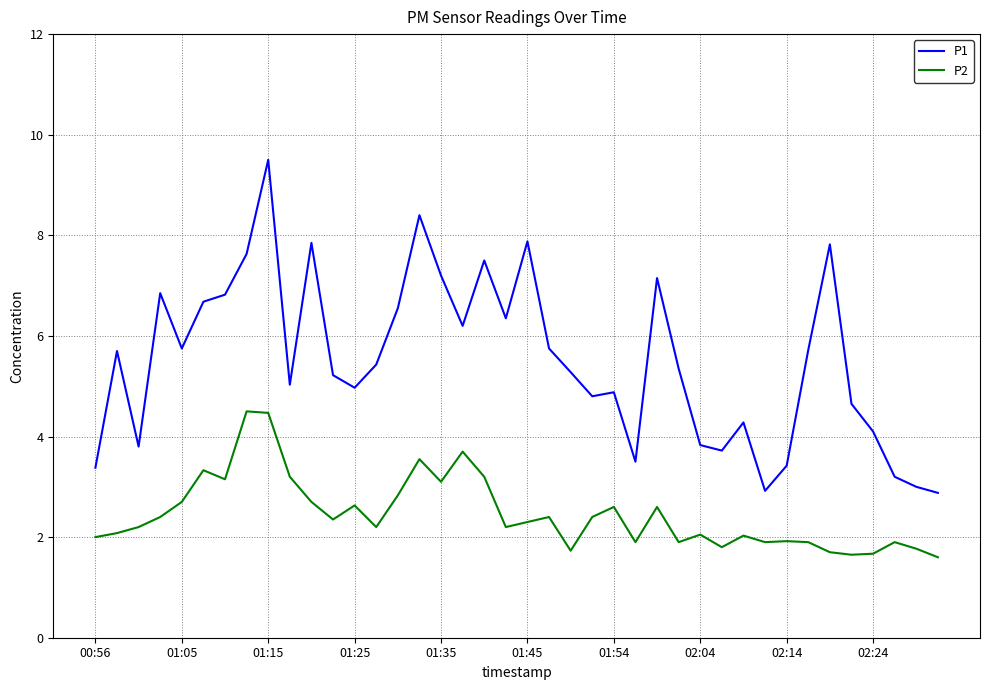

Is this an area chart (filled region under the line)?

No